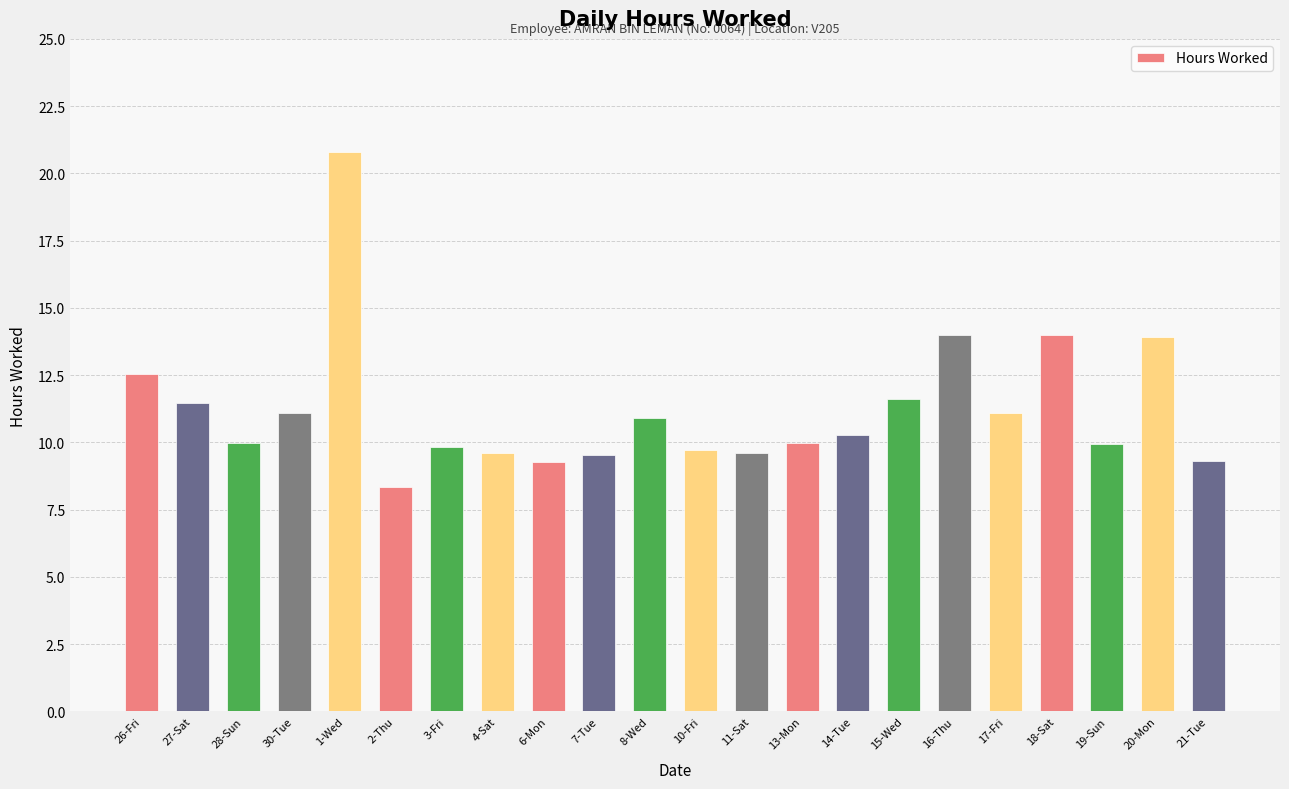

Which has a higher value, 16-Thu or 7-Tue?

16-Thu